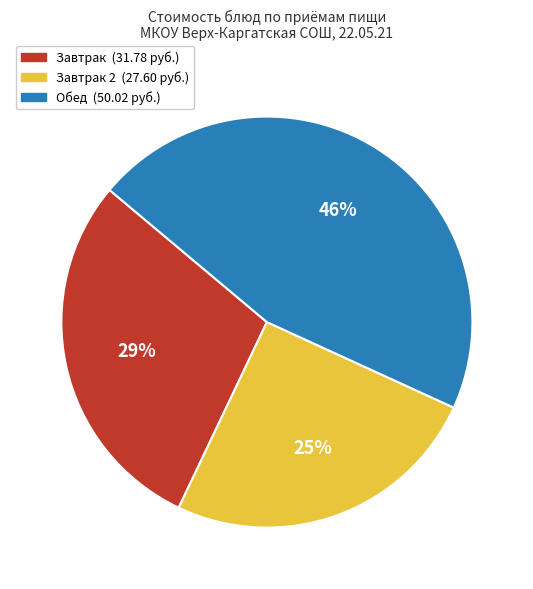

Does any single category account for the majority?

No